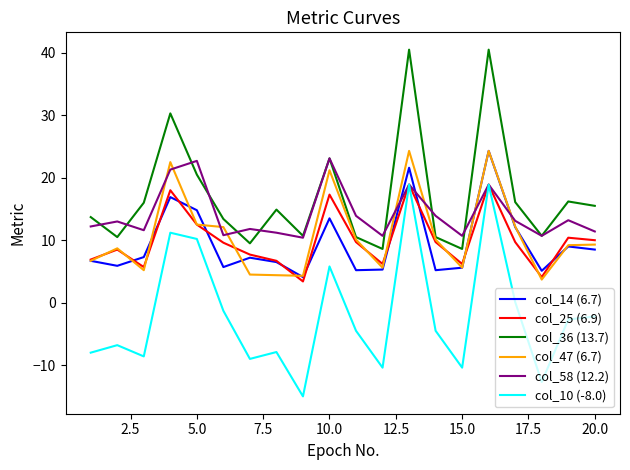

How many values in the col_10 (-8.0) series are below -4?

11